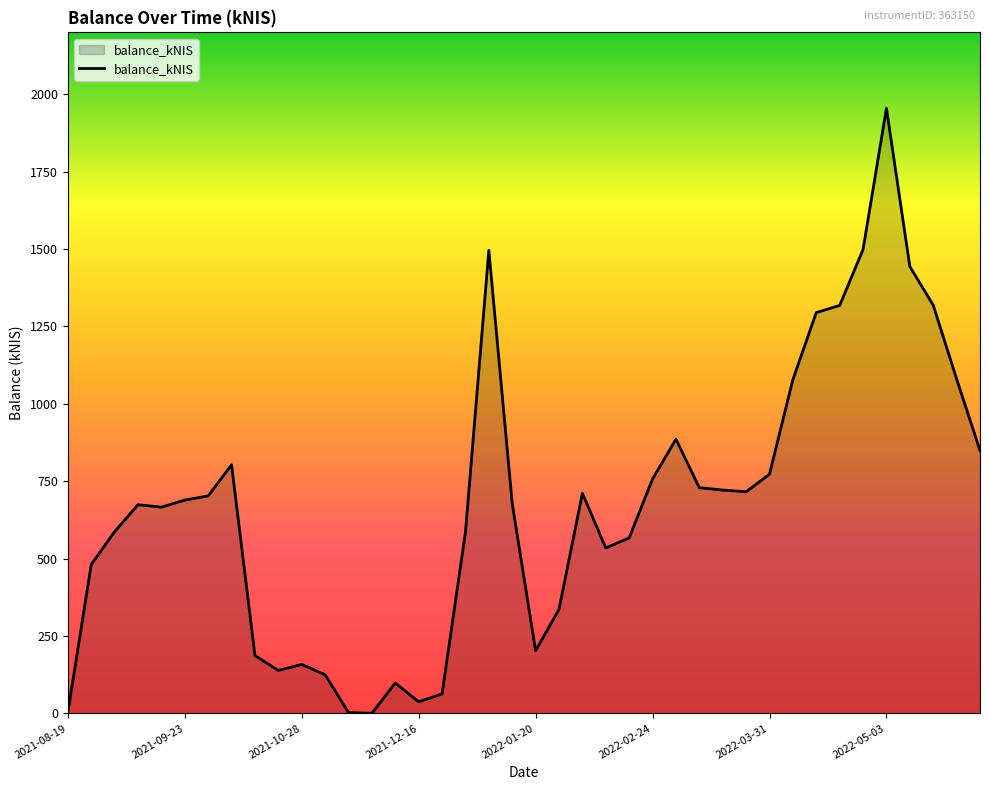

What is the difference between the maximum and minimum values?

1954.4